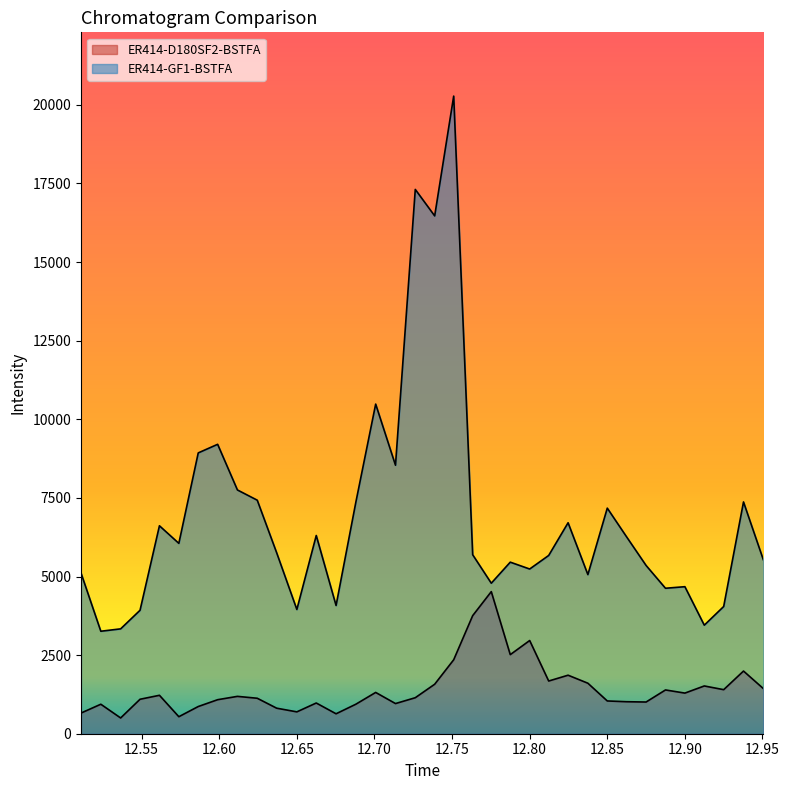

Reading left to right, what are all the values shown in this chart?

ER414-D180SF2-BSTFA: 12.51095=657	12.5237=938	12.536467=501	12.548967=1096	12.561467=1222	12.573967=541	12.586467=865	12.598967=1082	12.611717=1188	12.624483=1128	12.636983=812	12.65=695	12.6625=977	12.675267=634	12.688033=939	12.700783=1313	12.71355=959	12.7263=1145	12.7388=1574	12.75105=2352	12.763283=3755	12.775267=4519	12.7875=2515	12.8=2964	12.81225=1676	12.82475=1861	12.8375=1606	12.85=1042	12.86225=1018	12.875=1008	12.8875=1392	12.9=1292	12.9125=1519	12.925=1401	12.937767=1993	12.950533=1436
ER414-GF1-BSTFA: 12.51095=5109	12.5237=3259	12.536467=3335	12.548967=3926	12.561467=6613	12.573967=6054	12.586467=8931	12.598967=9204	12.611717=7752	12.624483=7427	12.636983=5756	12.65=3951	12.6625=6304	12.675267=4078	12.688033=7369	12.700783=10483	12.71355=8539	12.7263=17310	12.7388=16468	12.75105=20278	12.763283=5692	12.775267=4787	12.7875=5456	12.8=5238	12.81225=5669	12.82475=6709	12.8375=5060	12.85=7174	12.86225=6275	12.875=5351	12.8875=4626	12.9=4676	12.9125=3452	12.925=4046	12.937767=7371	12.950533=5534